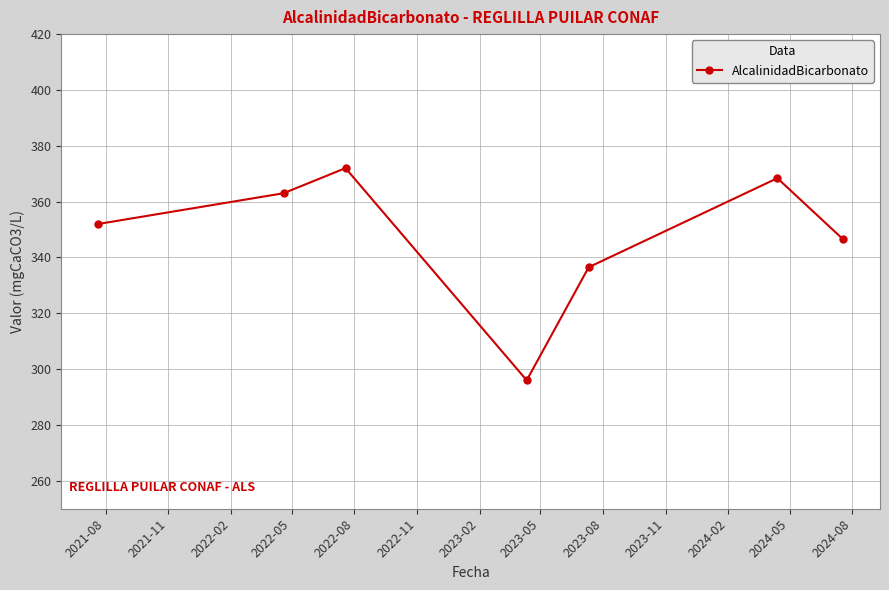

True or false: the data has more than 0 interior local peaks.

True